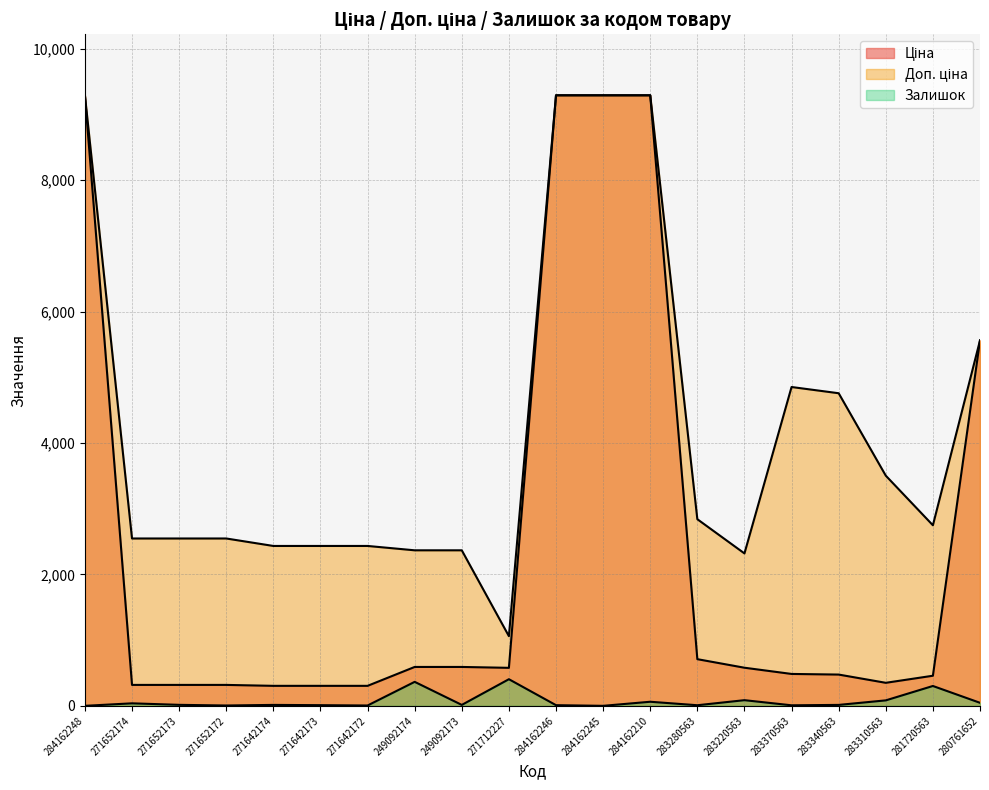

How many interior local valleys does the Доп. ціна series have?

3